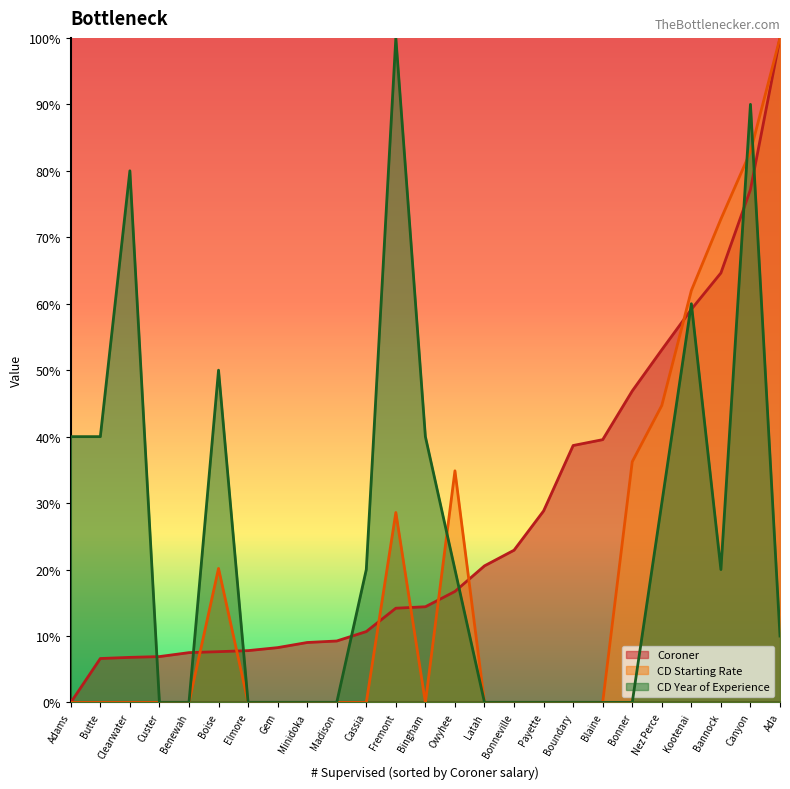

What is the difference between the maximum and minimum values in the CD Starting Rate series?

100.0